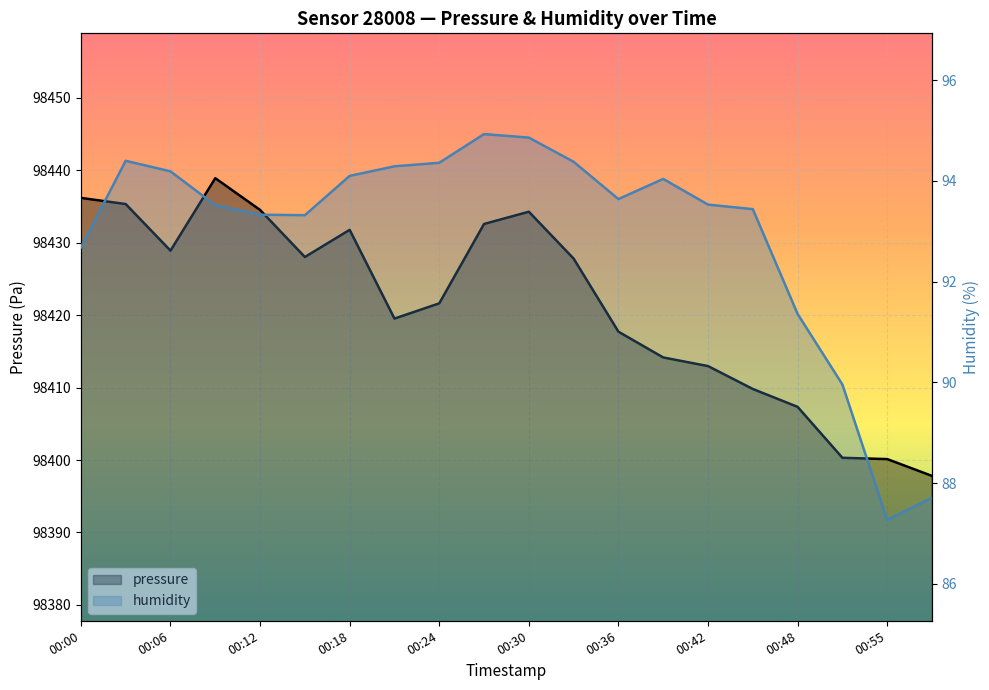

Which series has the largest range (max minus min)?

pressure